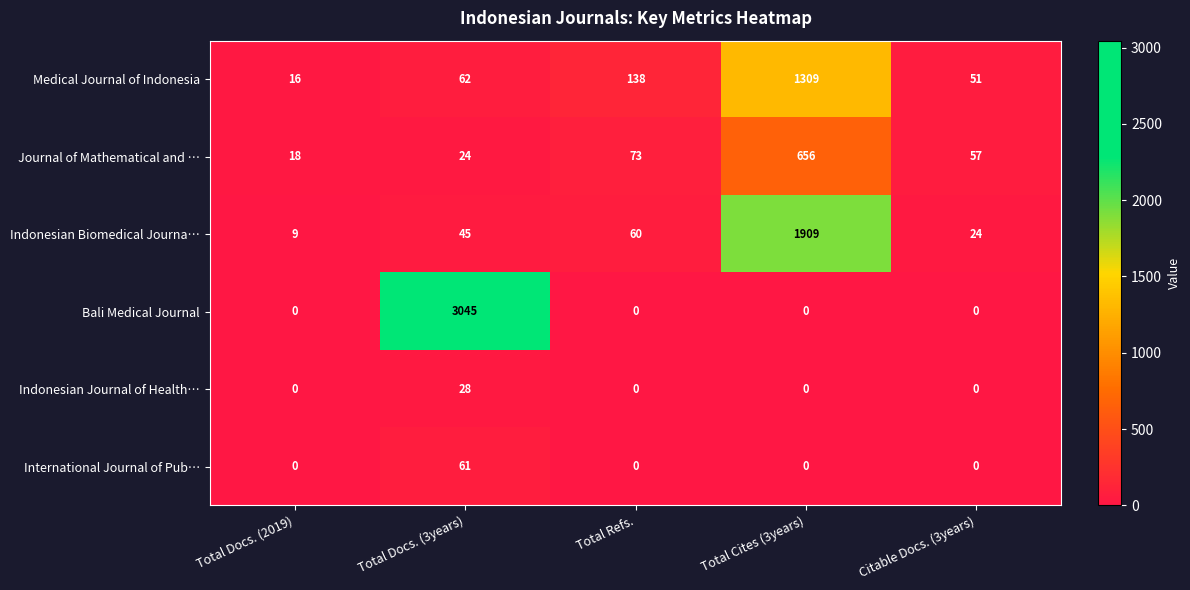

The International Journal of Pub… series shows 21 at Total Cites (3years). True or false?

False